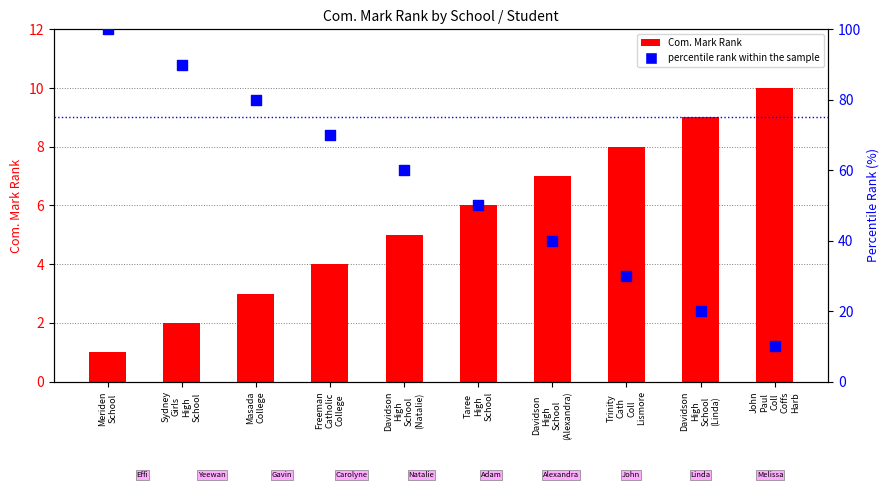

What is the total value across all series at Meriden
School?

101.0